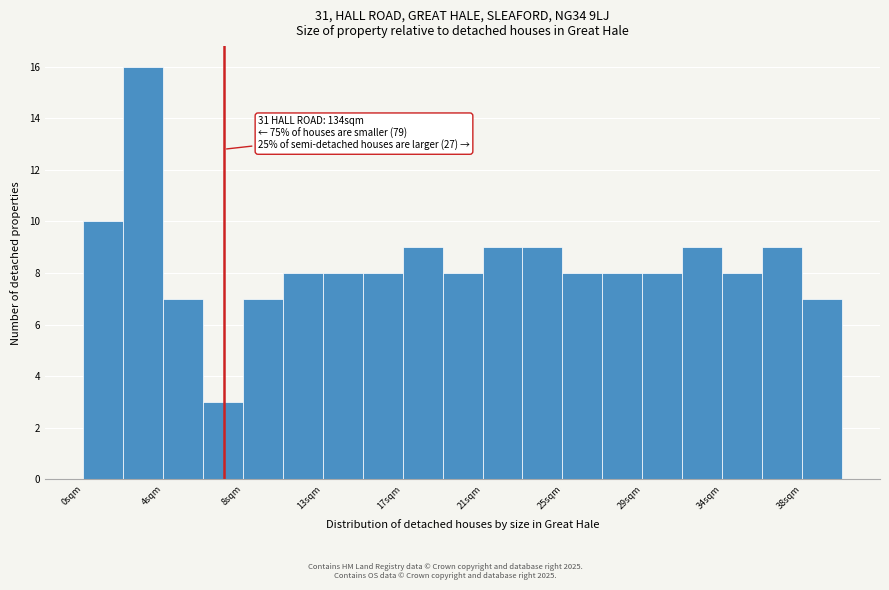

Which range on the x-axis has the tallest bar?

2.1 to 4.2